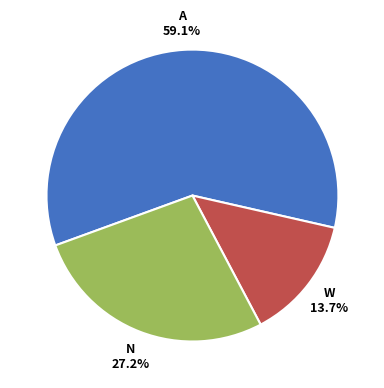

Is there any slice that represents more than half of the pie?

Yes